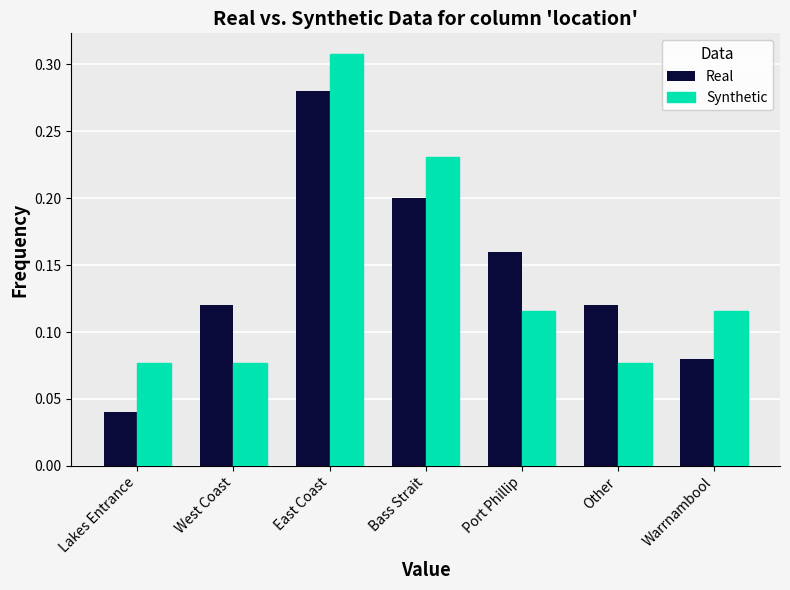

The value of Synthetic at Port Phillip is 0.0. True or false?

False